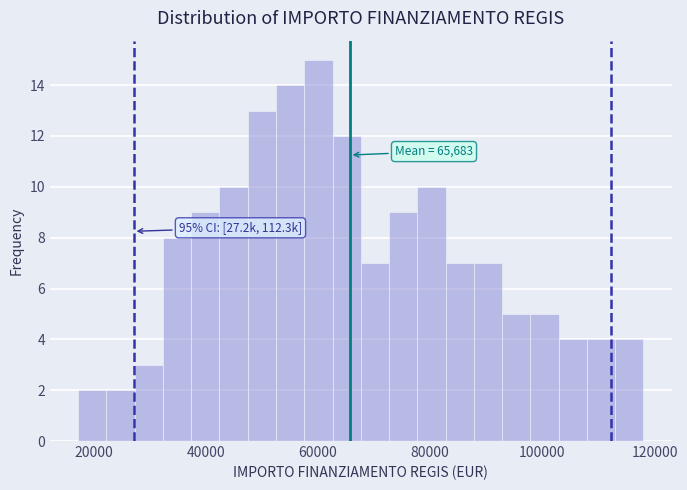

Around what value on the x-axis is the tallest bar? Give the approximate position of its centre, as read against the axis.

60000